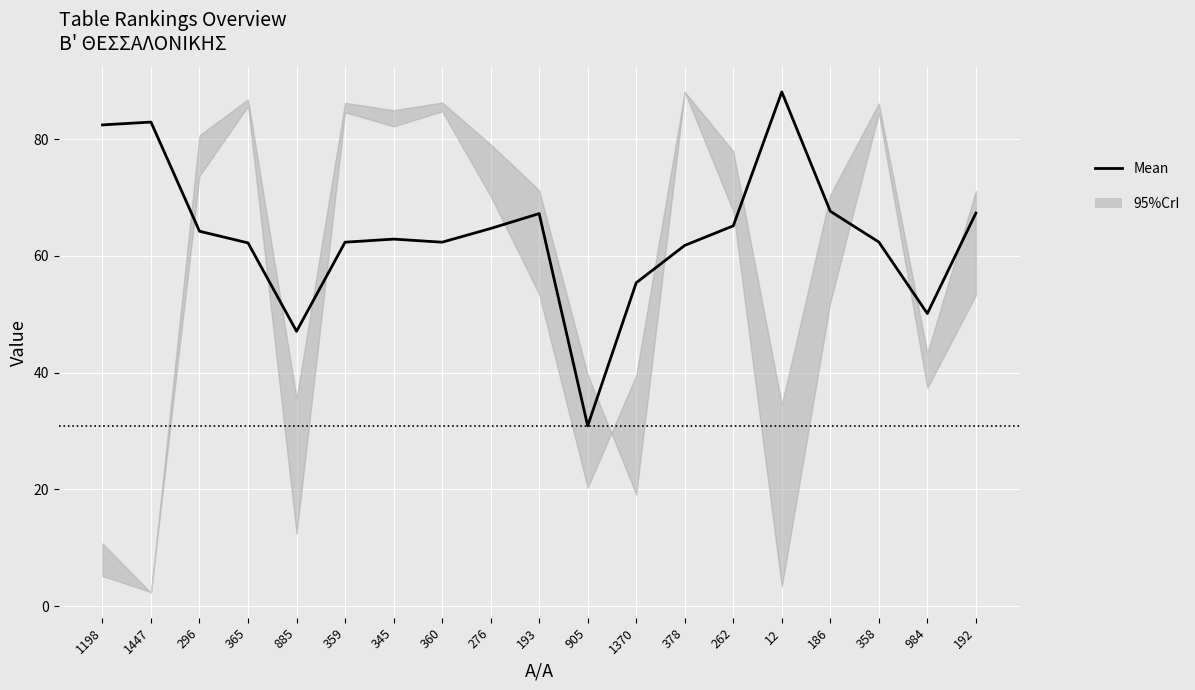

What is the label of the 18th point from the left?

984